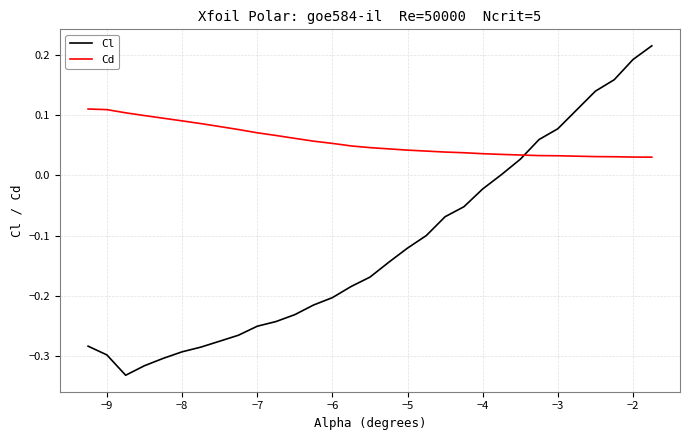

True or false: Cl and Cd intersect in this chart.

True